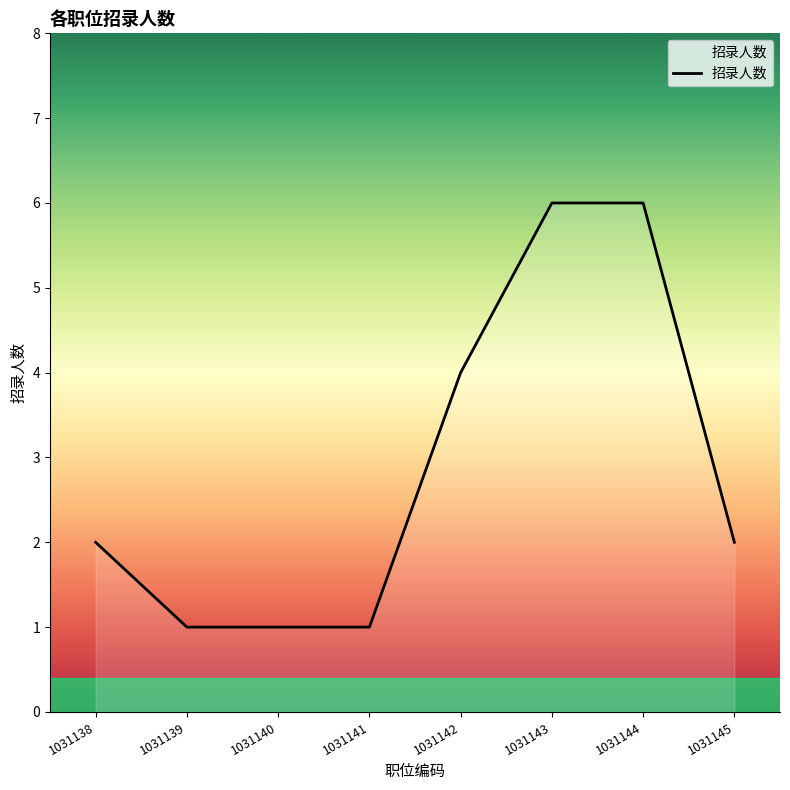

Reading right to left, transcribe all the data shown in this chart.

2	6	6	4	1	1	1	2